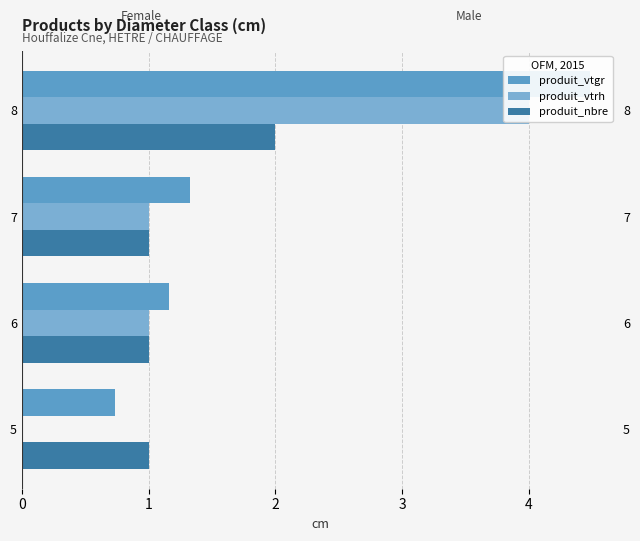

What are all the series names shown in the legend?

produit_vtgr, produit_vtrh, produit_nbre